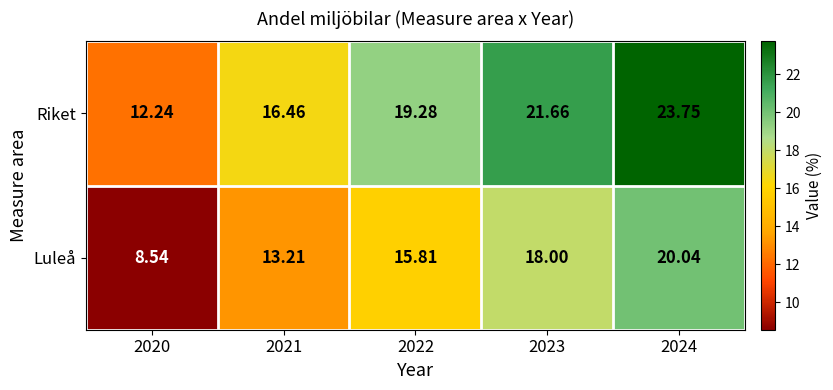

At 2023, list the series in order from largest to smallest.

Riket, Luleå